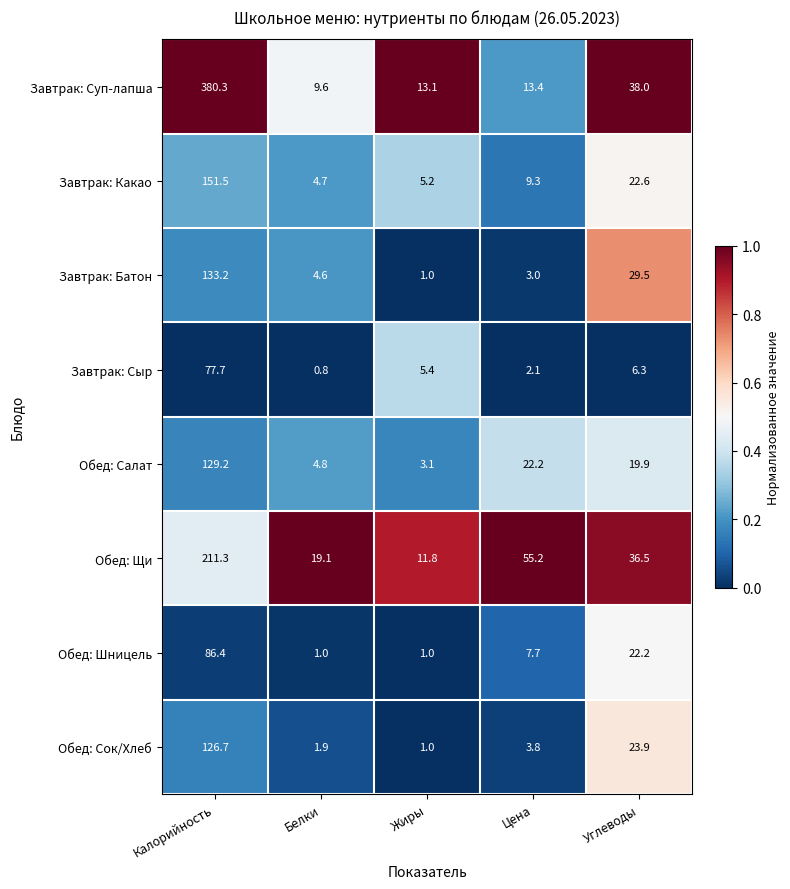

Is it true that Обед: Сок/Хлеб equals 10.4 at Углеводы?

False